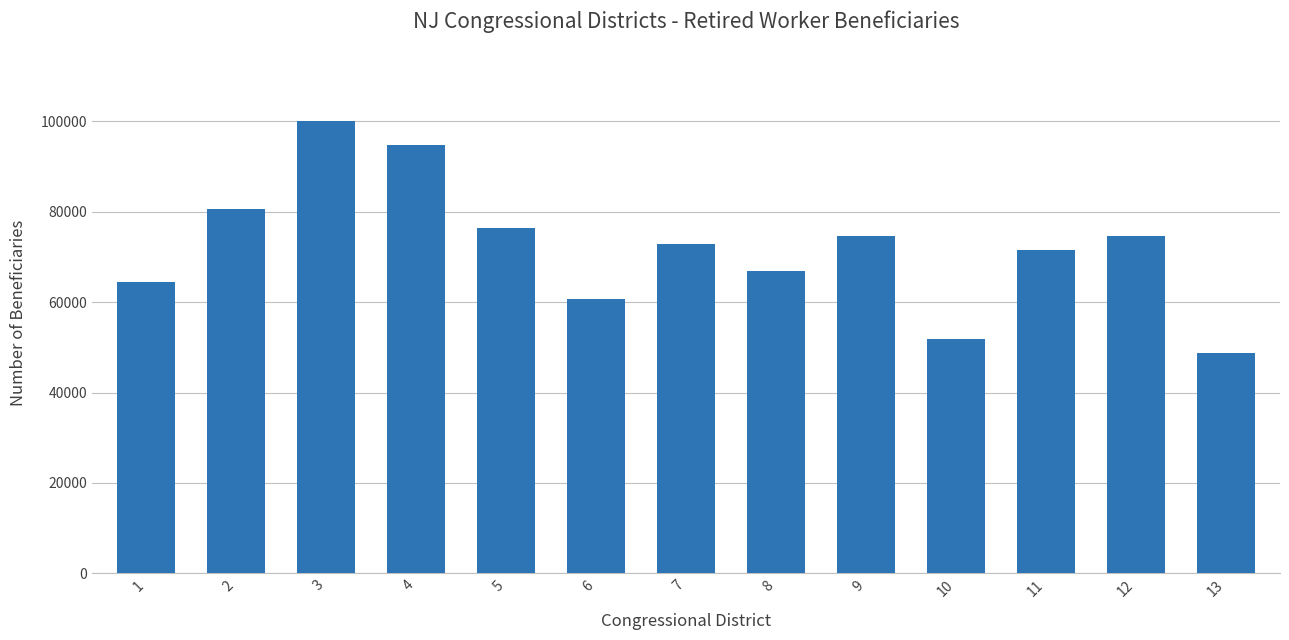

What is the value of the 3rd bar from the left?

100165